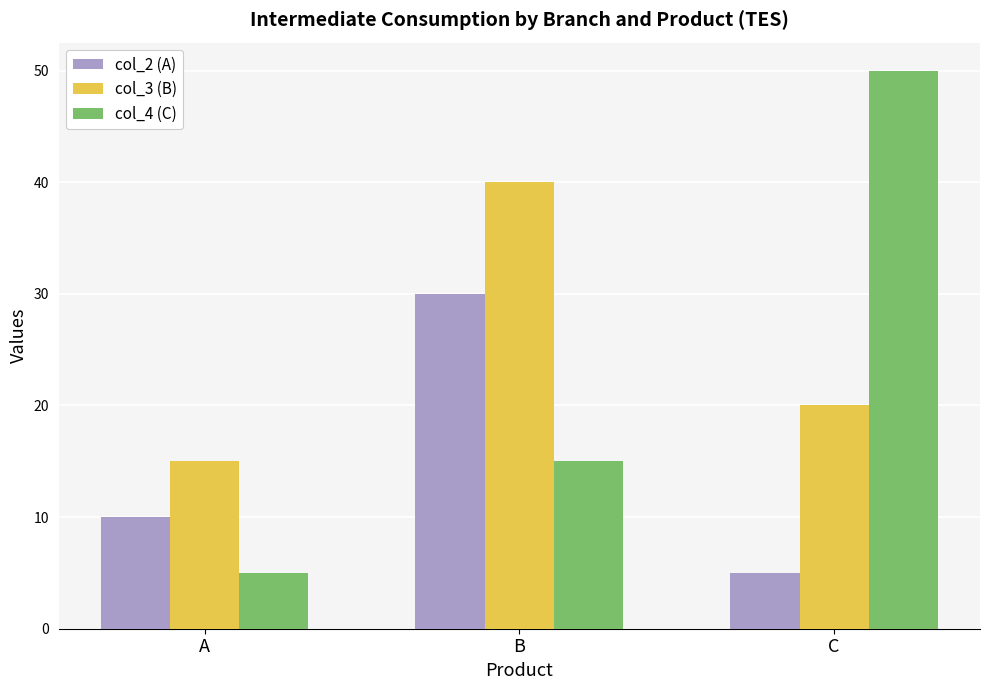

Reading left to right, transcribe all the data shown in this chart.

col_2 (A): 10	30	5
col_3 (B): 15	40	20
col_4 (C): 5	15	50